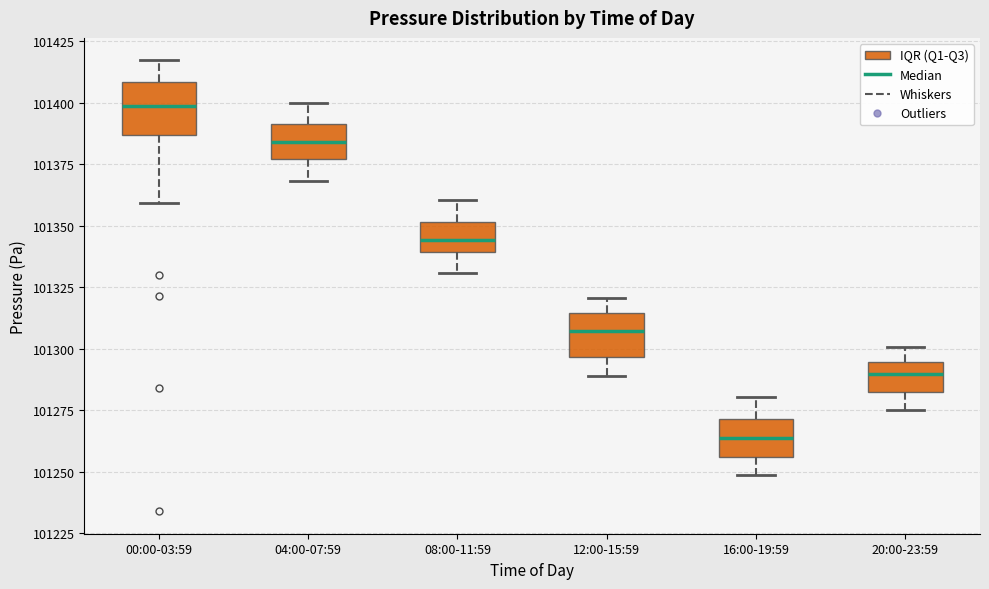

Where does the lower whisker of the box for 16:00-19:59 end on the y-axis? The values are not printed on the chart, so give them approximately, as read against the axis.

101250